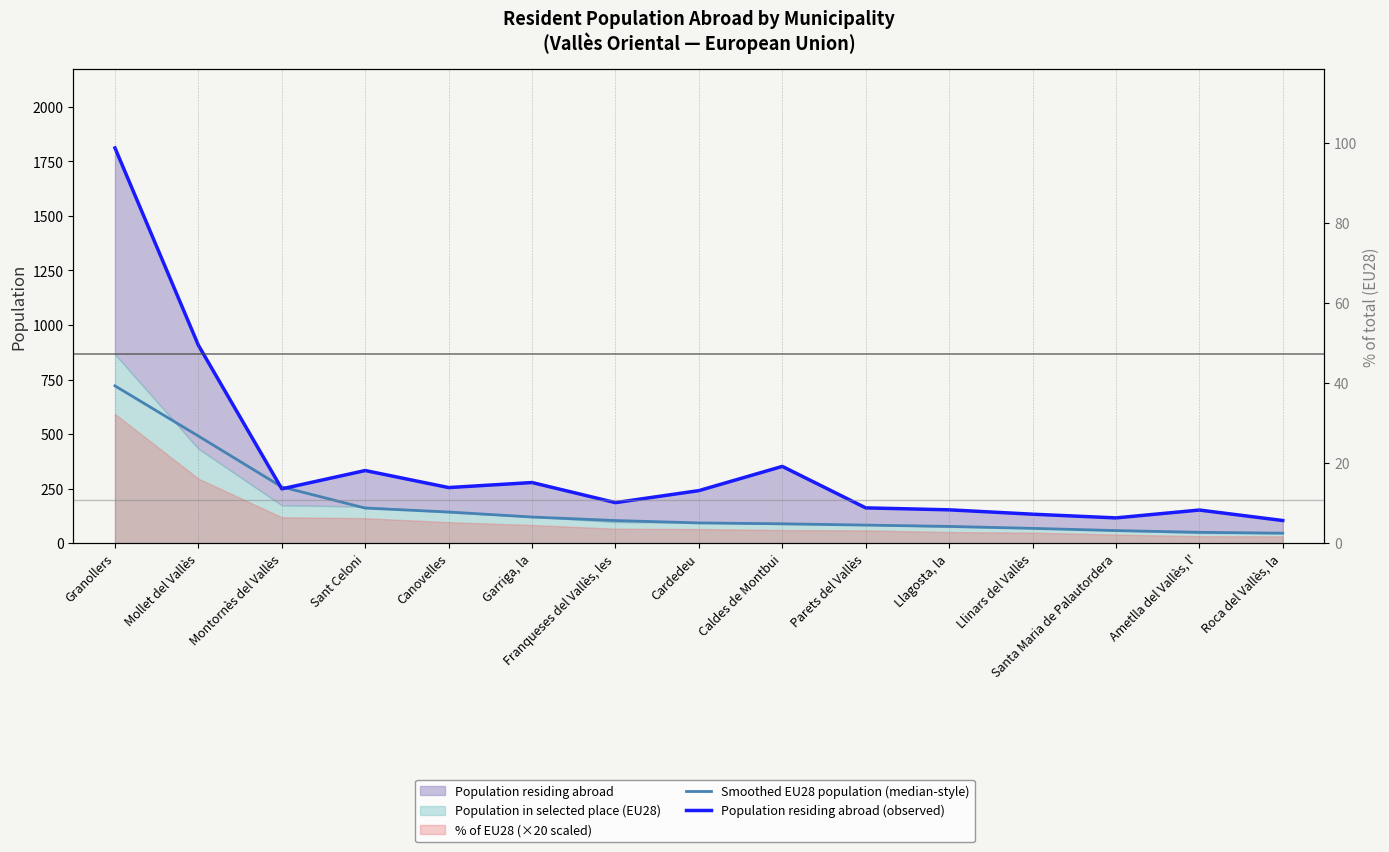

How many values in the Smoothed EU28 population (median-style) series are below 93?

7